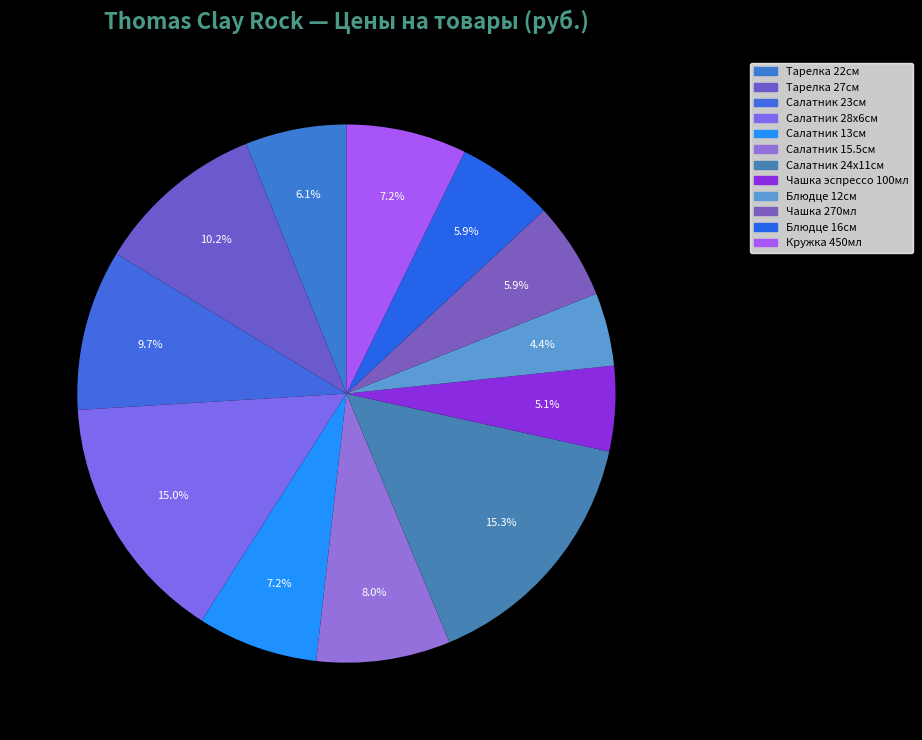

Which category has the biggest portion of the pie?

Салатник 24х11см